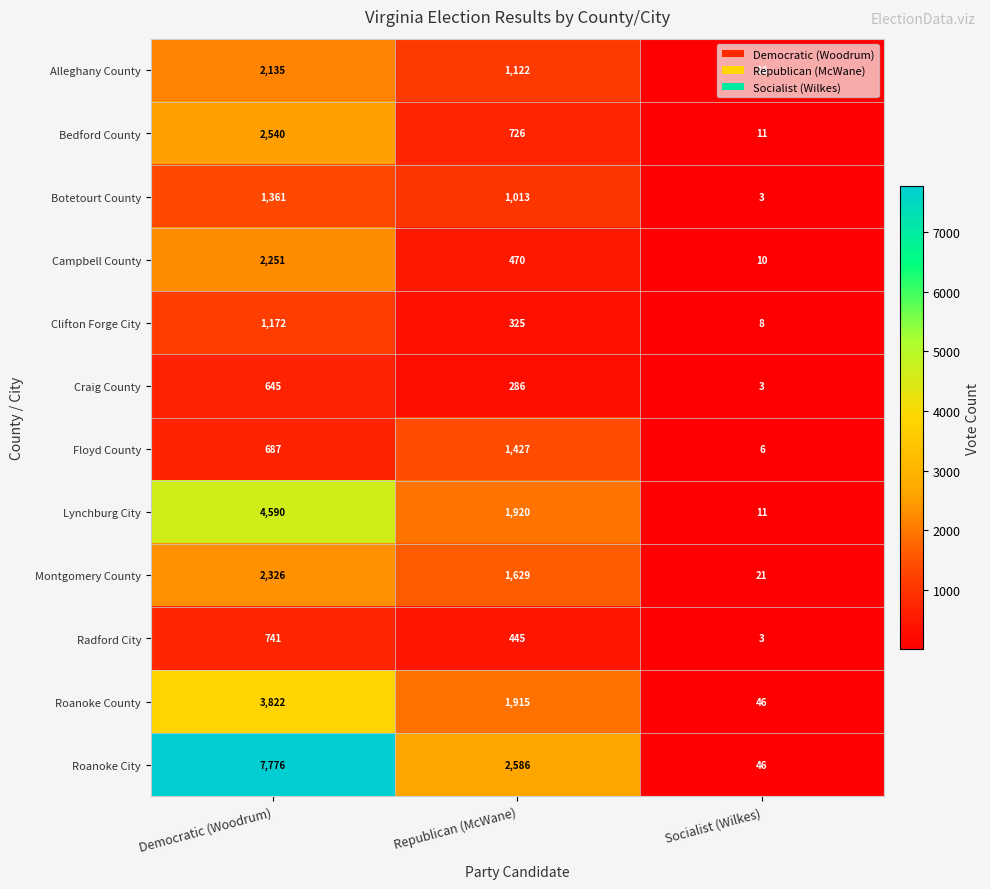

What is the total value across all series at Democratic (Woodrum)?

30046